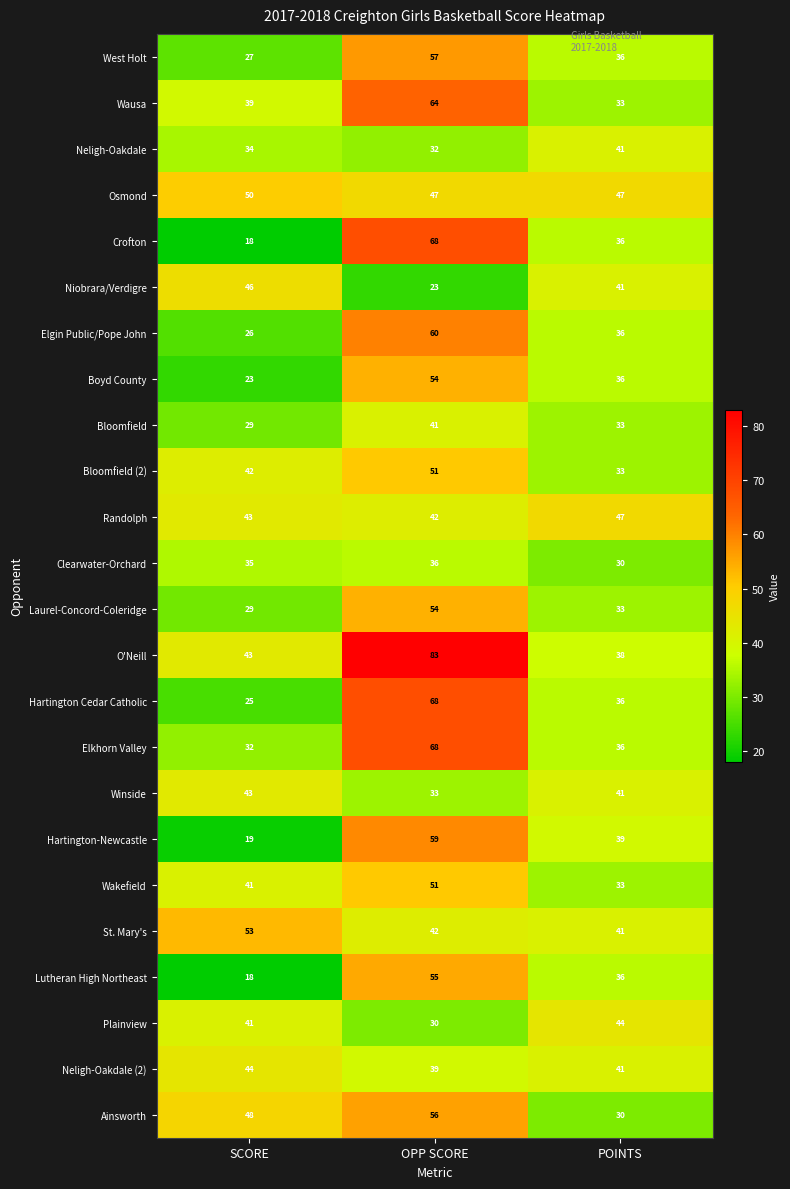

List the labels in order of St. Mary's value, largest first.

SCORE, OPP SCORE, POINTS